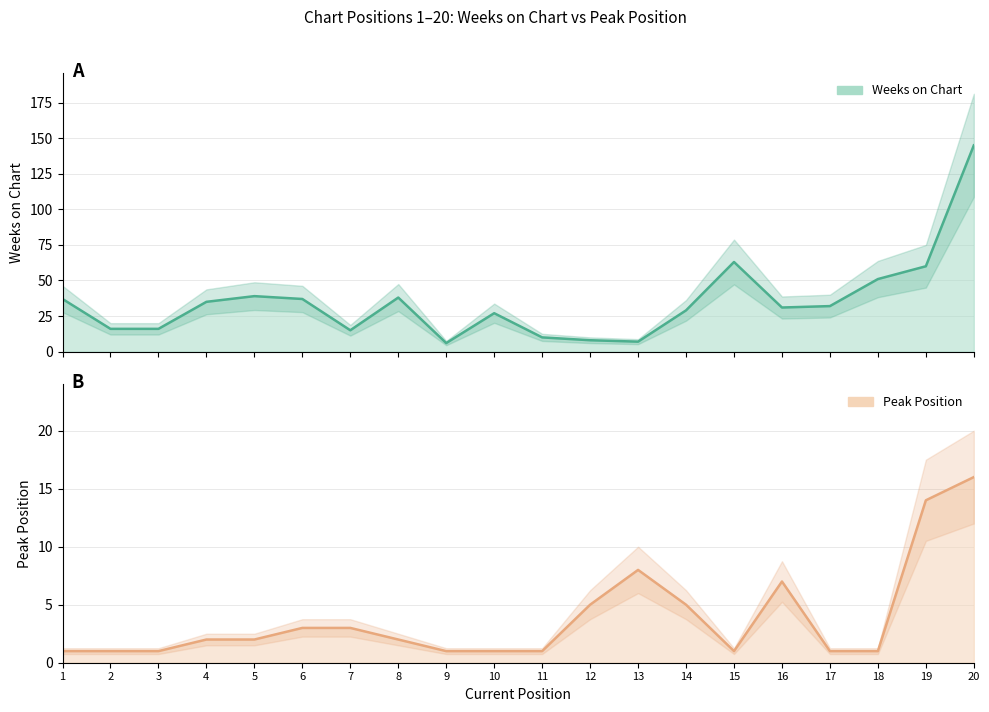

Where is Peak Position nearest to the value 8?

13